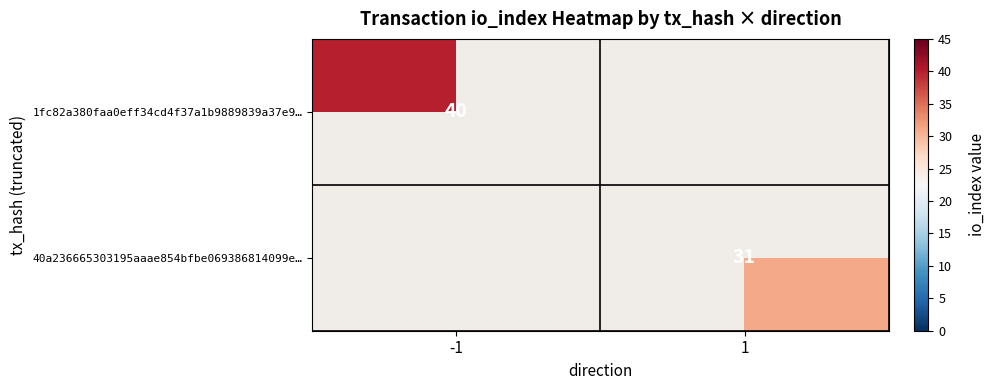

The 1fc82a380faa0eff34cd4f37a1b9889839a37e9… series shows 59 at -1. True or false?

False